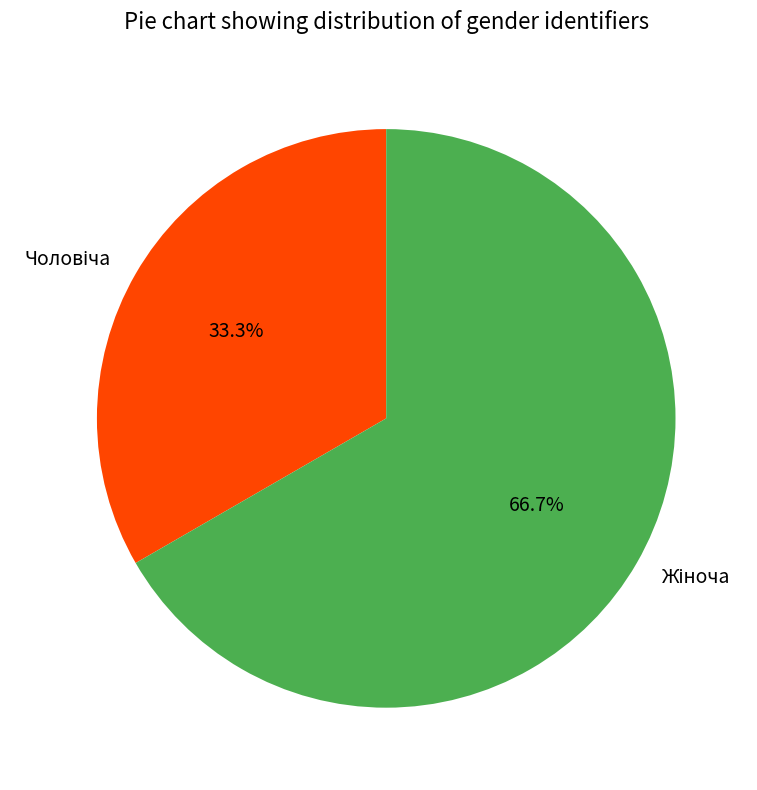

Is there any slice that represents more than half of the pie?

Yes